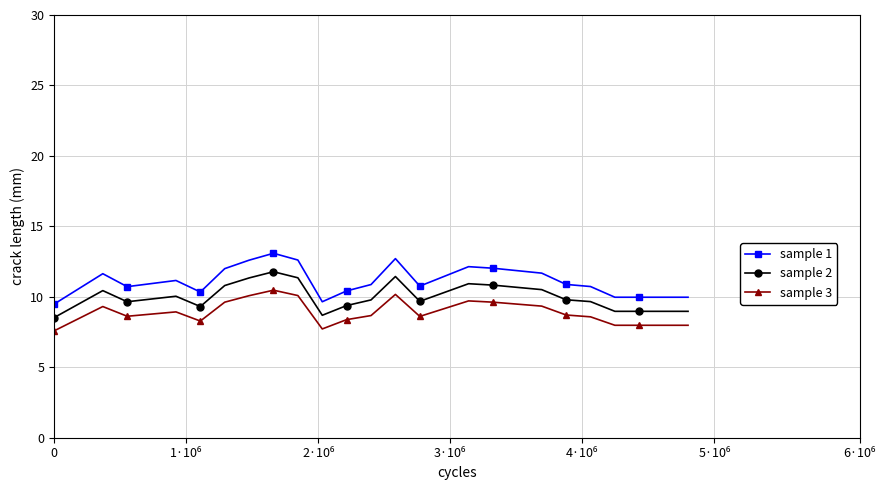

True or false: sample 2 has more than 1 interior local peaks.

True